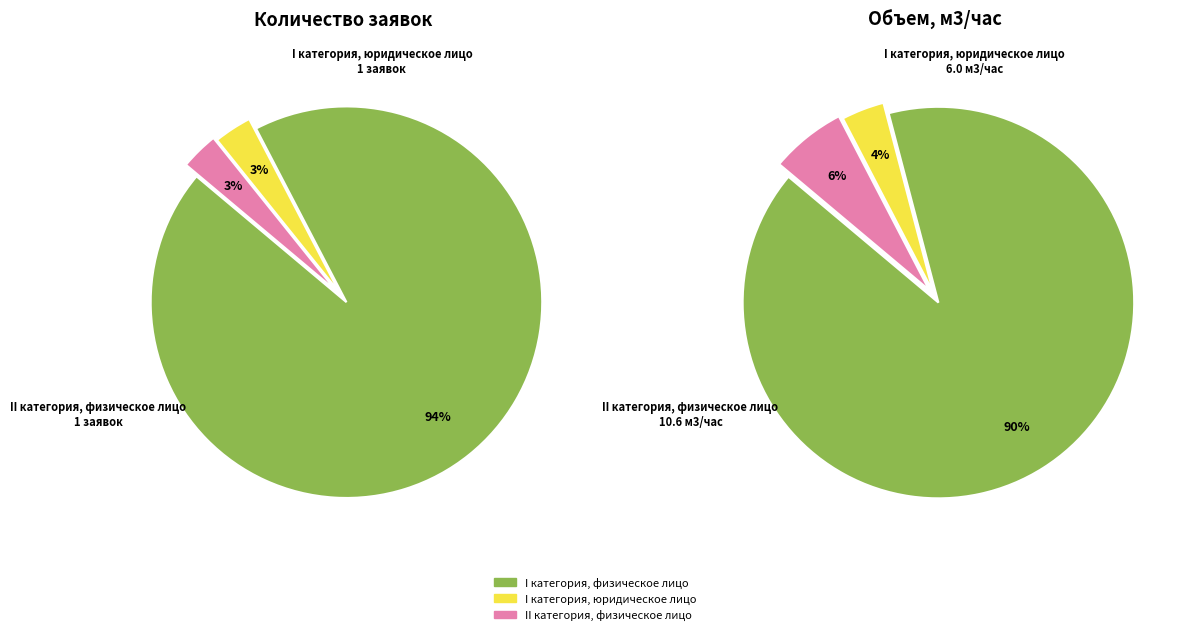

To the nearest percent, what is the difference between the II категория, физическое лицо and I категория, физическое лицо slice percentages?

91%